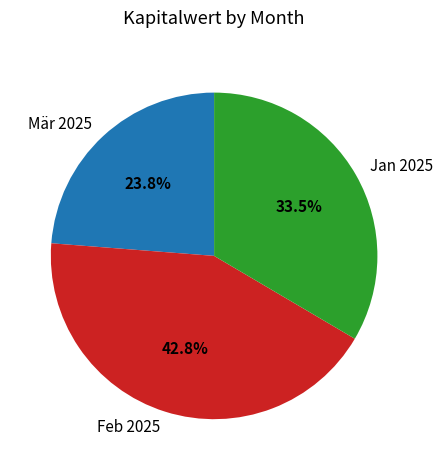

Is there any slice that represents more than half of the pie?

No